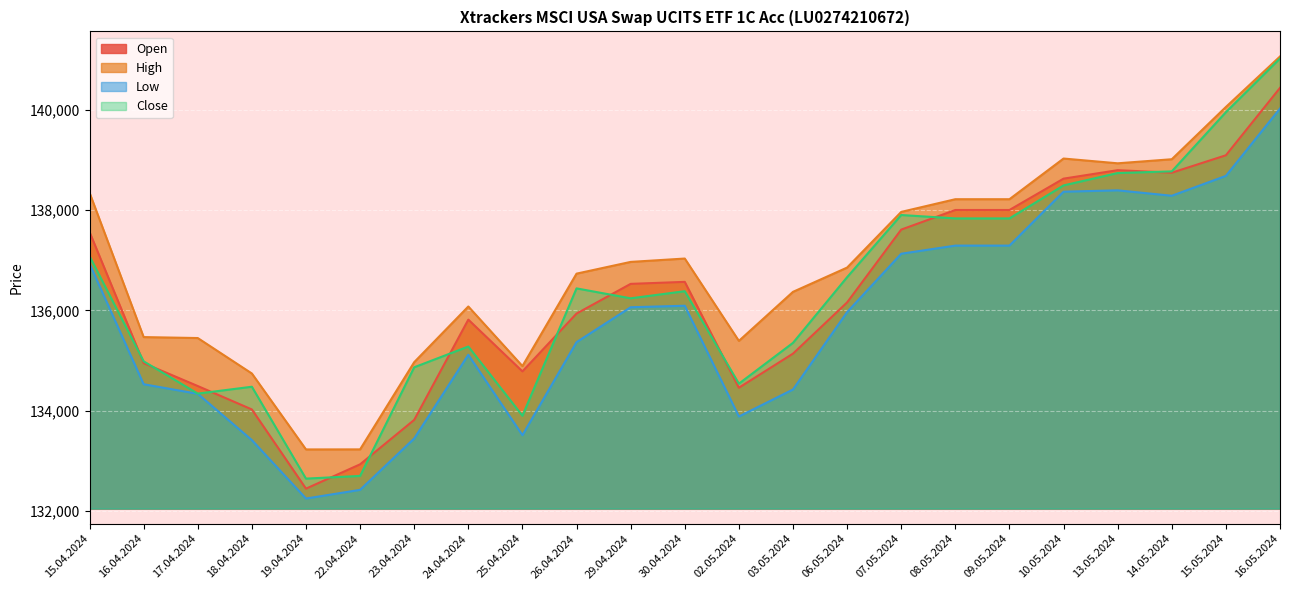

What is the difference between the maximum and minimum values in the Open series?

7991